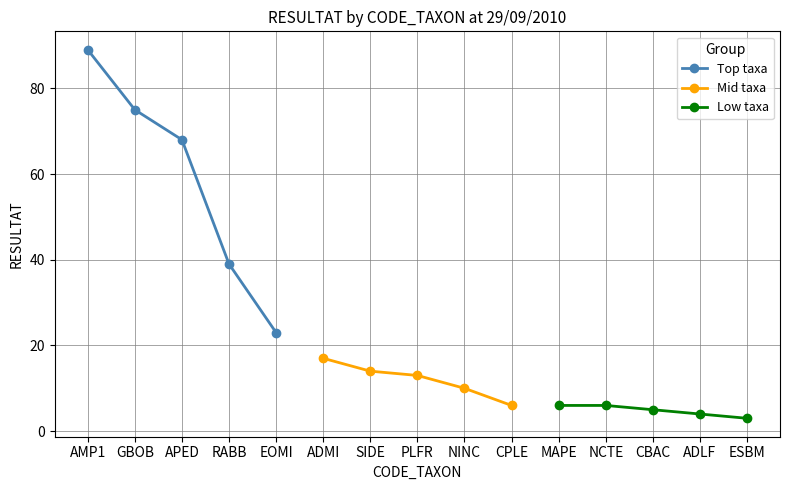

What is the lowest value of the Mid taxa series?

6